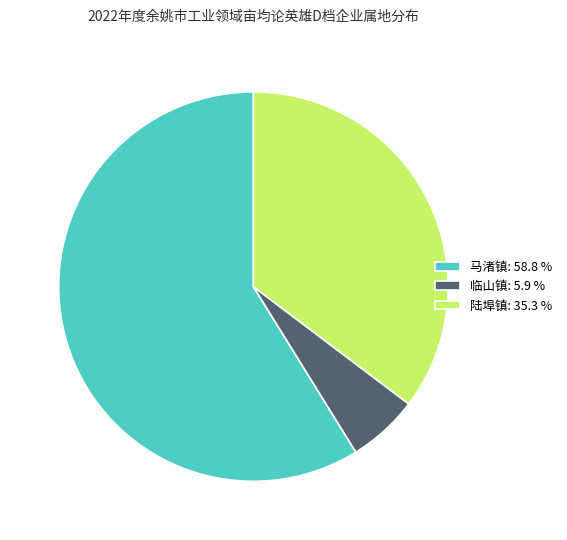

Which category has the smallest portion of the pie?

临山镇